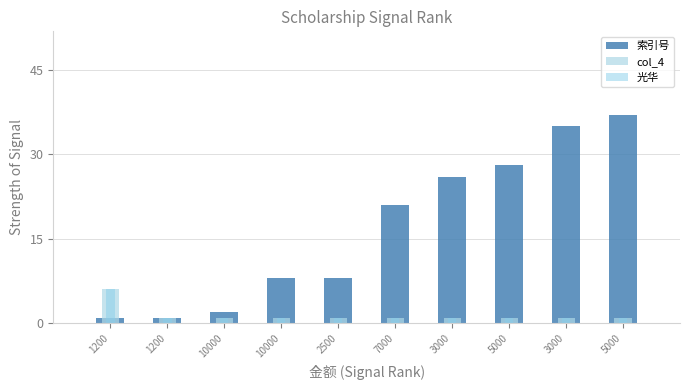

Where is col_4 nearest to the value 3?

1200